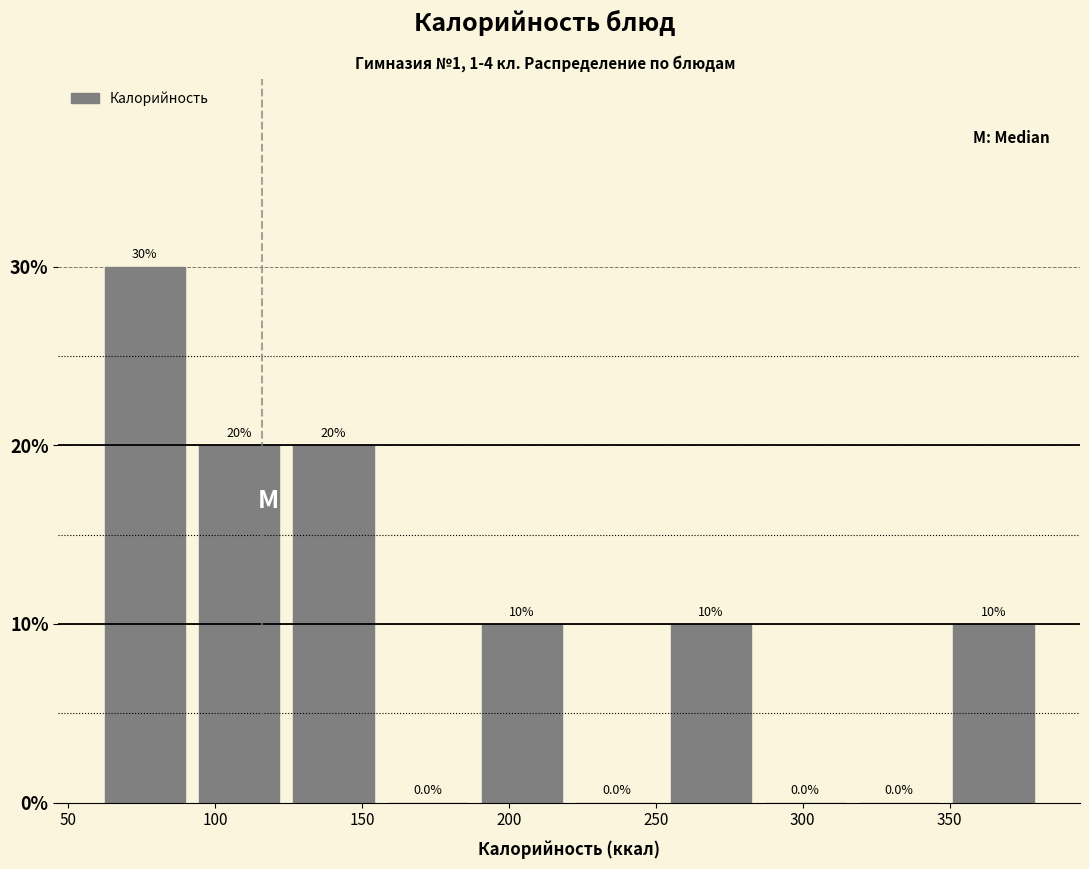

Reading left to right, transcribe this chart: for each bar, give the range it covers on the x-axis and its height. The bar edges are not printed on the chart, so give them approximately, as read against the axis.

60 to 90: 30.0
90 to 125: 20.0
125 to 155: 20.0
155 to 190: 0.0
190 to 220: 10.0
220 to 255: 0.0
255 to 285: 10.0
285 to 315: 0.0
315 to 350: 0.0
350 to 380: 10.0